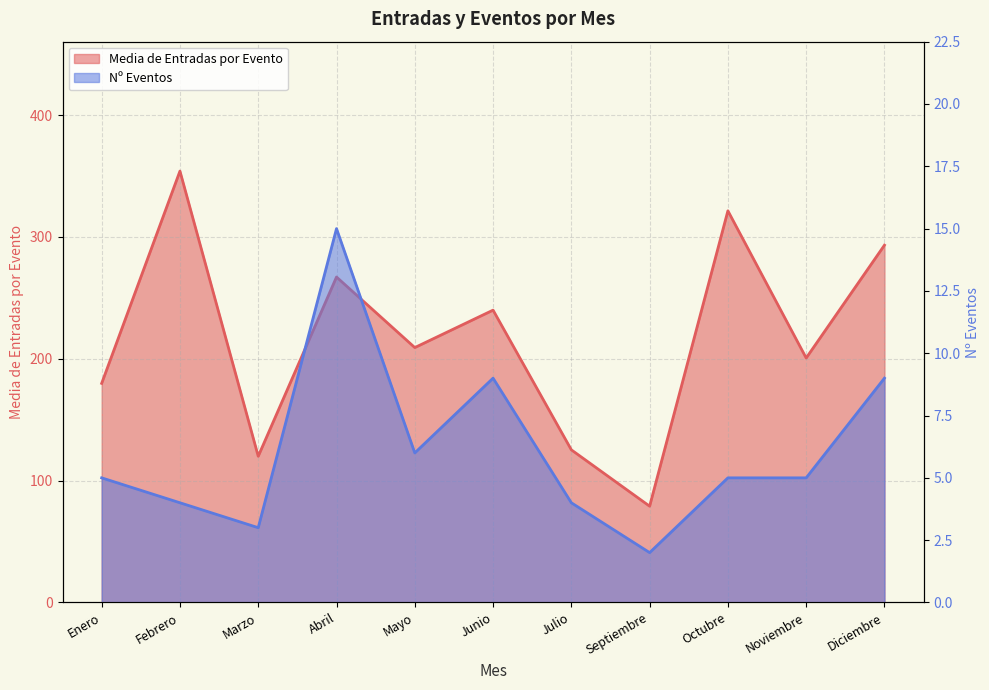

How many interior local peaks does the MEDIA DE ENTRADAS POR EVENTO series have?

4